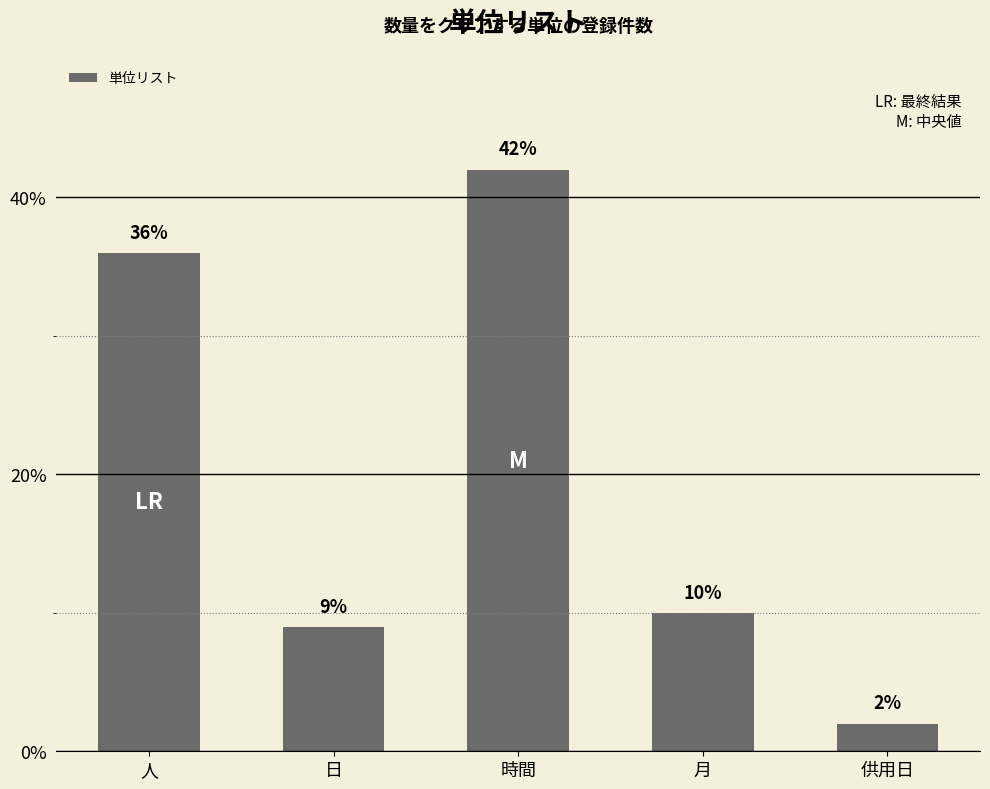

What is the label of the 4th bar from the left?

月